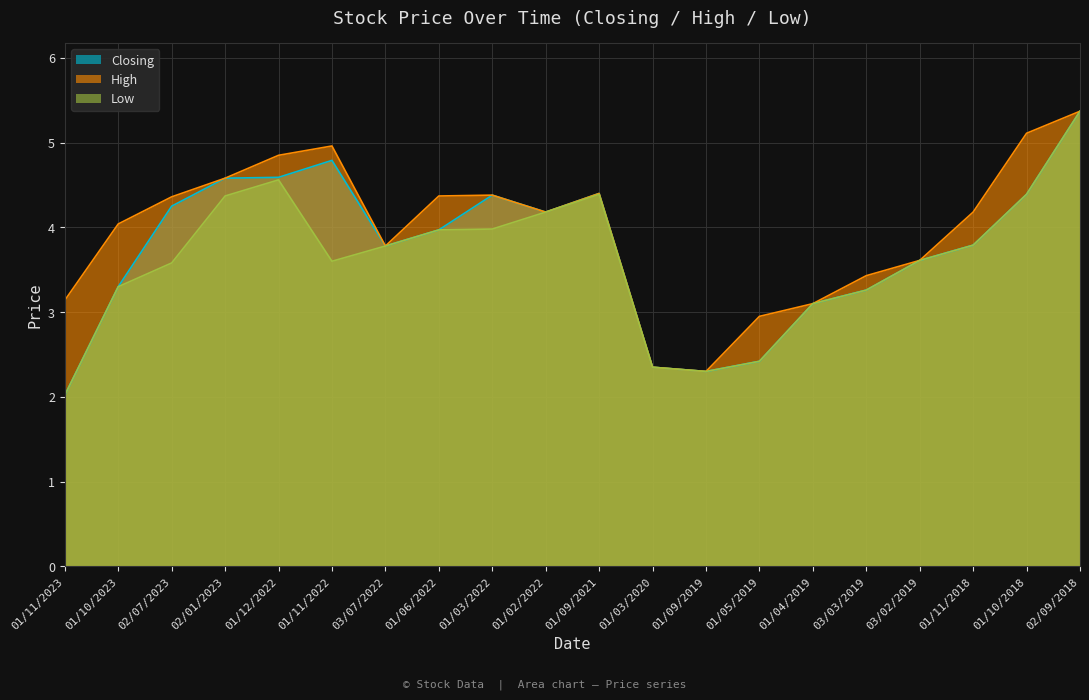

Reading left to right, transcribe all the data shown in this chart.

Closing: 01/11/2023=2.0	01/10/2023=3.3	02/07/2023=4.2	02/01/2023=4.6	01/12/2022=4.6	01/11/2022=4.8	03/07/2022=3.8	01/06/2022=4.0	01/03/2022=4.4	01/02/2022=4.2	01/09/2021=4.4	01/03/2020=2.4	01/09/2019=2.3	01/05/2019=2.4	01/04/2019=3.1	03/03/2019=3.3	03/02/2019=3.6	01/11/2018=3.8	01/10/2018=4.4	02/09/2018=5.4
High: 01/11/2023=3.1	01/10/2023=4.0	02/07/2023=4.4	02/01/2023=4.6	01/12/2022=4.8	01/11/2022=5.0	03/07/2022=3.8	01/06/2022=4.4	01/03/2022=4.4	01/02/2022=4.2	01/09/2021=4.4	01/03/2020=2.4	01/09/2019=2.3	01/05/2019=3.0	01/04/2019=3.1	03/03/2019=3.4	03/02/2019=3.6	01/11/2018=4.2	01/10/2018=5.1	02/09/2018=5.4
Low: 01/11/2023=2.0	01/10/2023=3.3	02/07/2023=3.6	02/01/2023=4.4	01/12/2022=4.6	01/11/2022=3.6	03/07/2022=3.8	01/06/2022=4.0	01/03/2022=4.0	01/02/2022=4.2	01/09/2021=4.4	01/03/2020=2.4	01/09/2019=2.3	01/05/2019=2.4	01/04/2019=3.1	03/03/2019=3.3	03/02/2019=3.6	01/11/2018=3.8	01/10/2018=4.4	02/09/2018=5.4